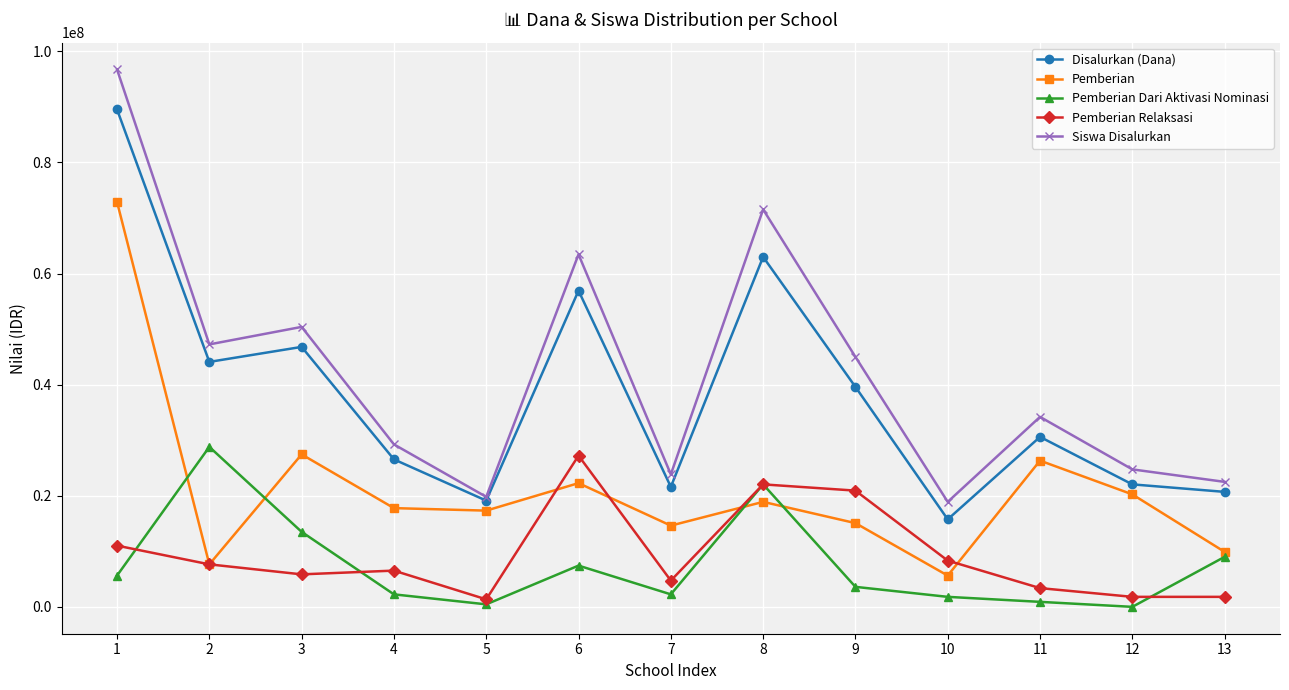

What are all the series names shown in the legend?

Disalurkan (Dana), Pemberian, Pemberian Dari Aktivasi Nominasi, Pemberian Relaksasi, Siswa Disalurkan